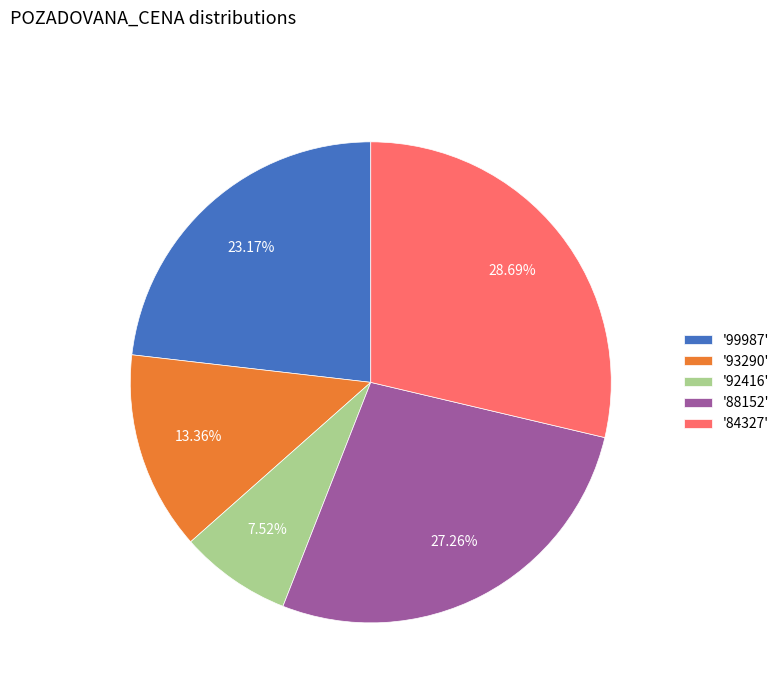

Which slice is the smallest?

'92416'